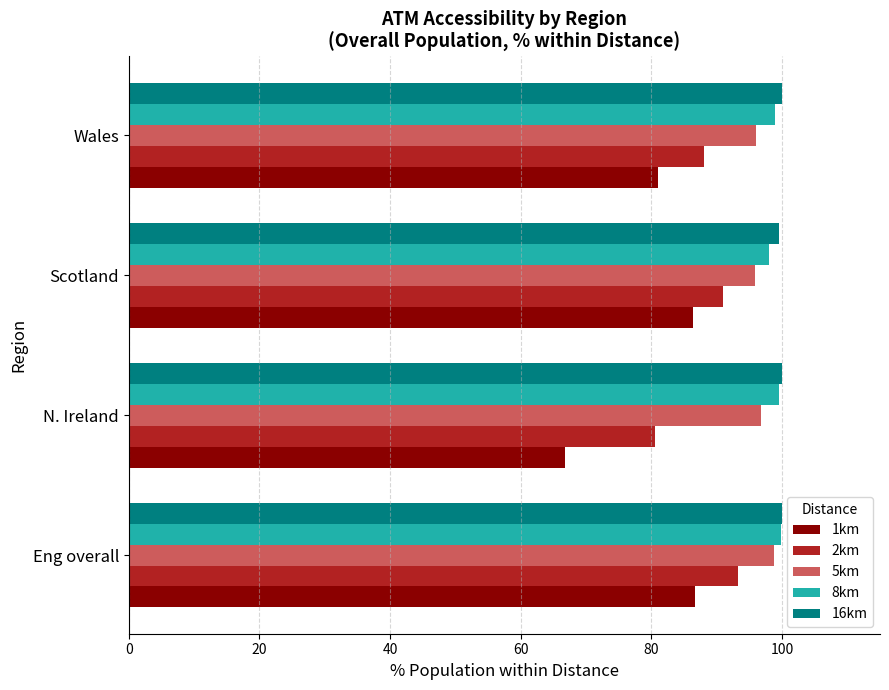

Count the number of categories in the chart.

4